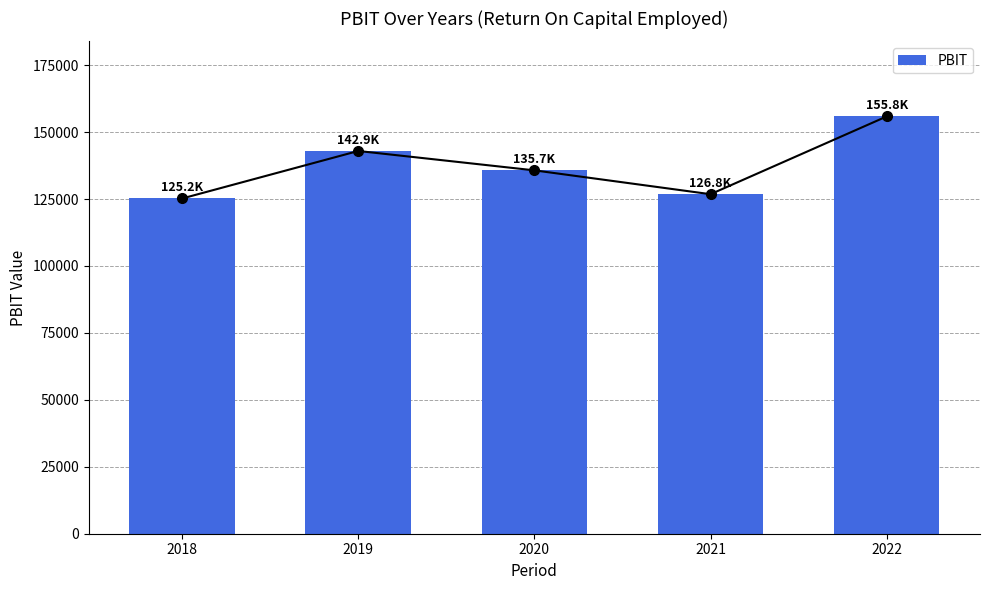

Which label corresponds to the smallest value in the chart?

2018